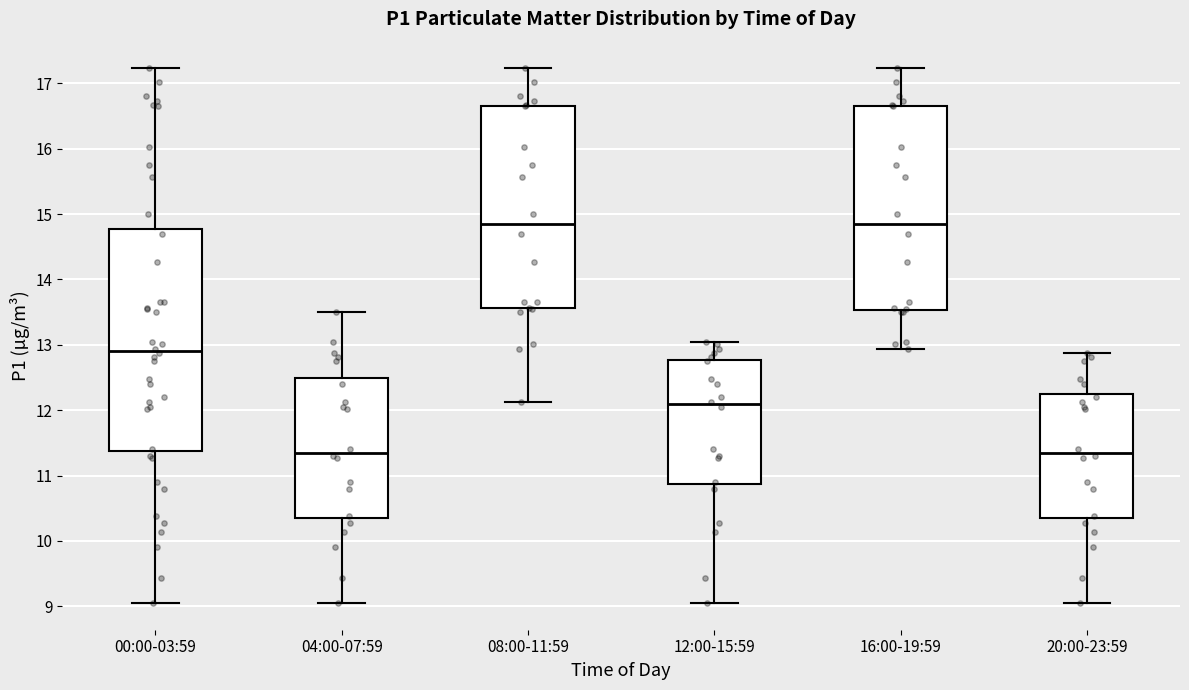

Where does the upper whisker of the box for 04:00-07:59 end on the y-axis? The values are not printed on the chart, so give them approximately, as read against the axis.

13.5